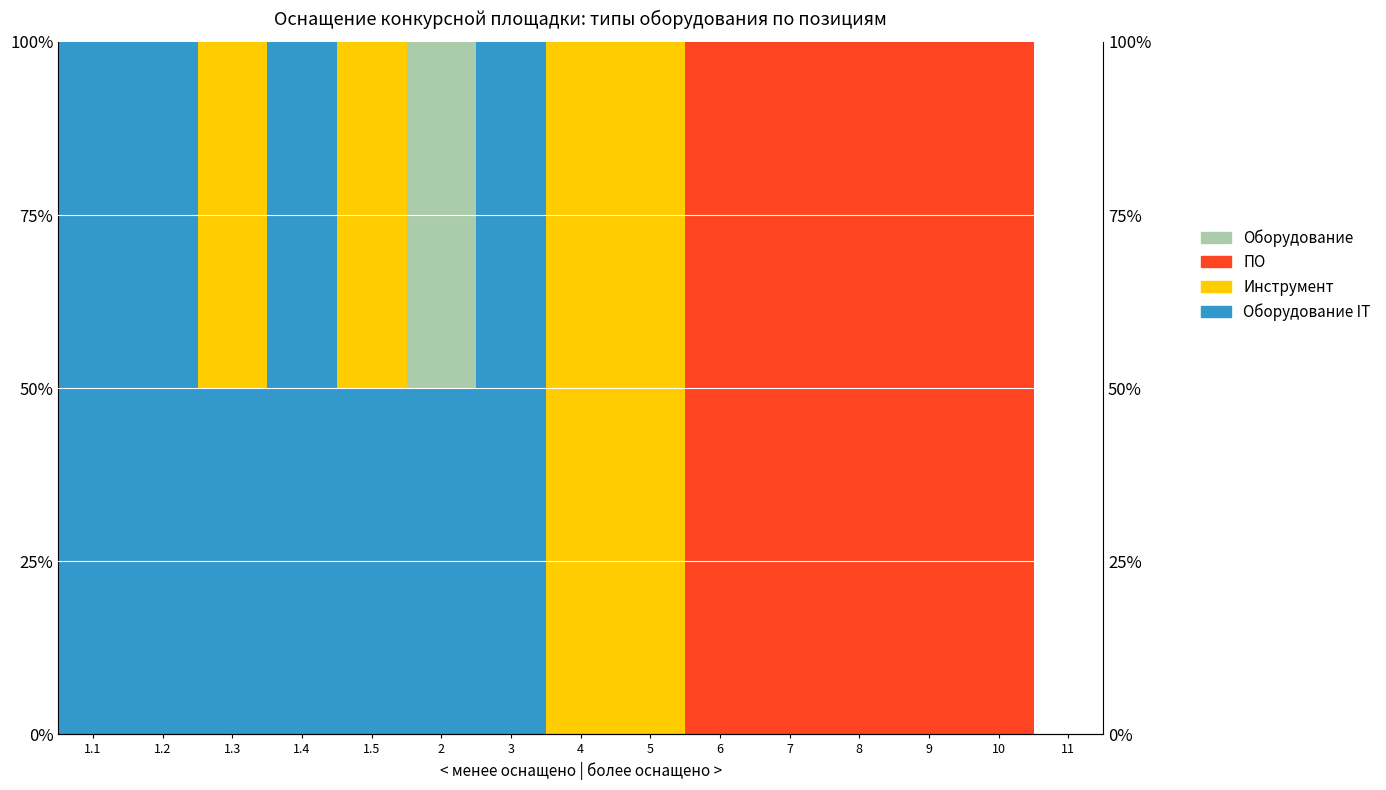

At which label is Инструмент closest to 50?

1.3